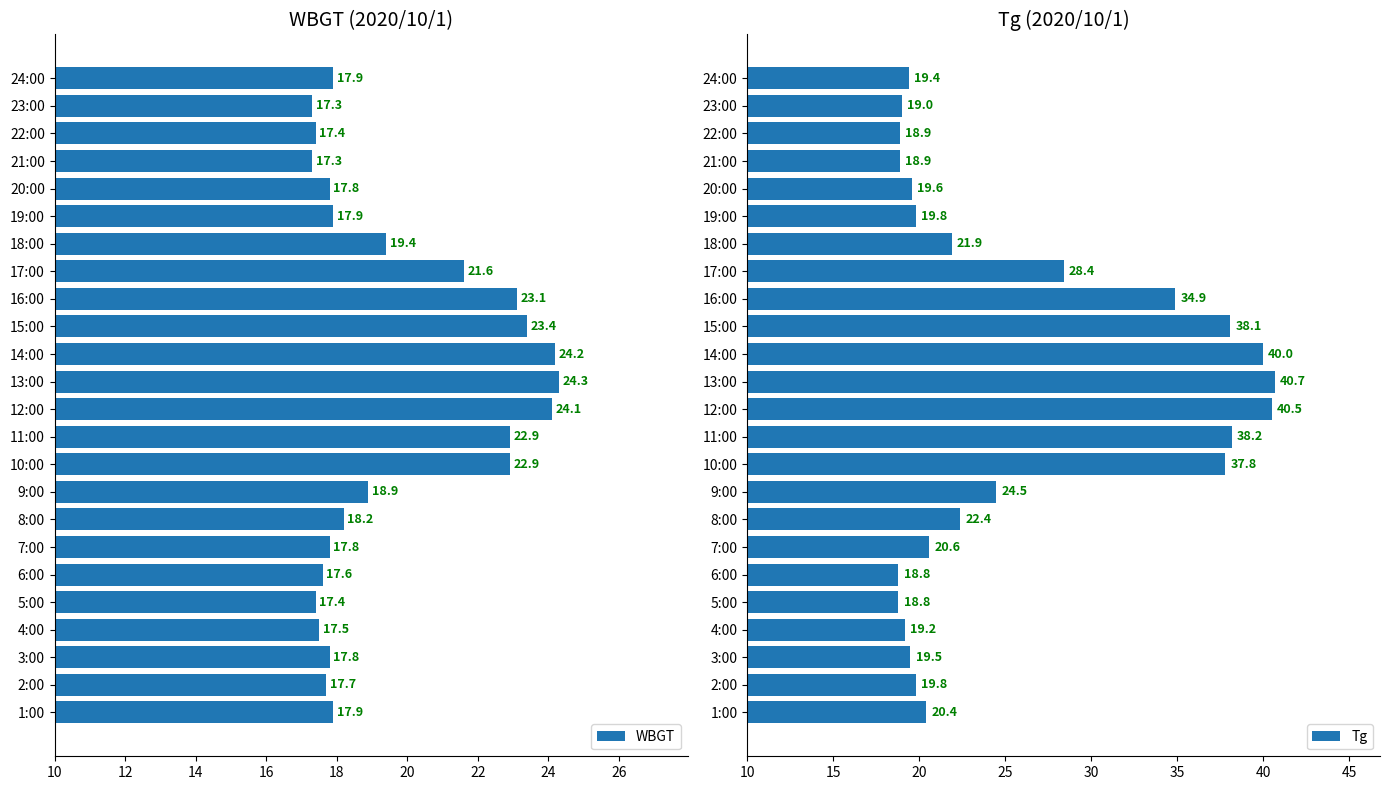

What is the lowest value of the WBGT series?

17.3